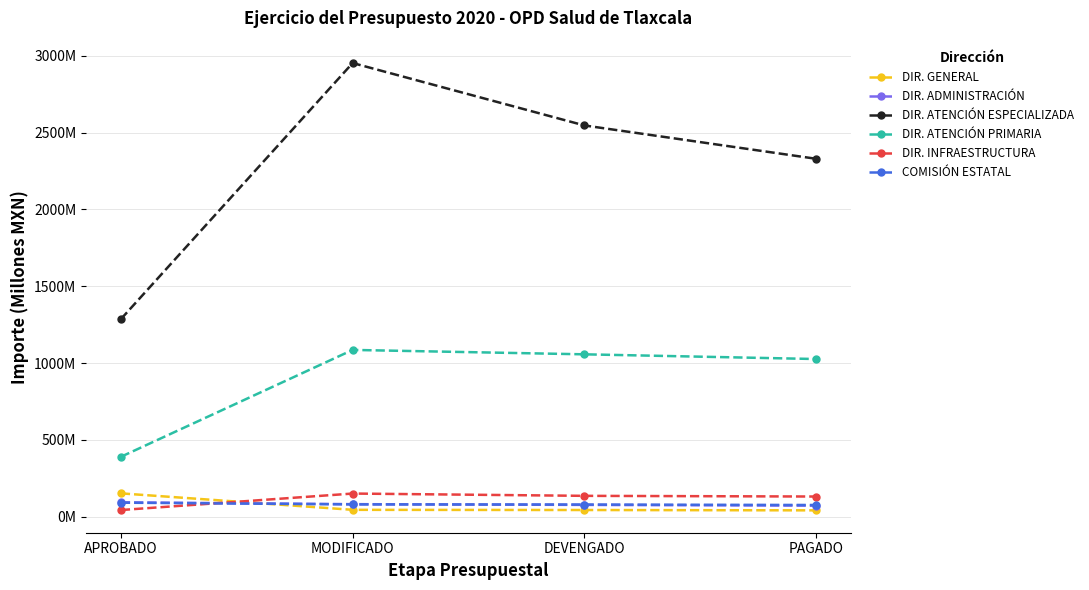

At which category does DIR. ATENCIÓN PRIMARIA reach its first local peak?

MODIFICADO